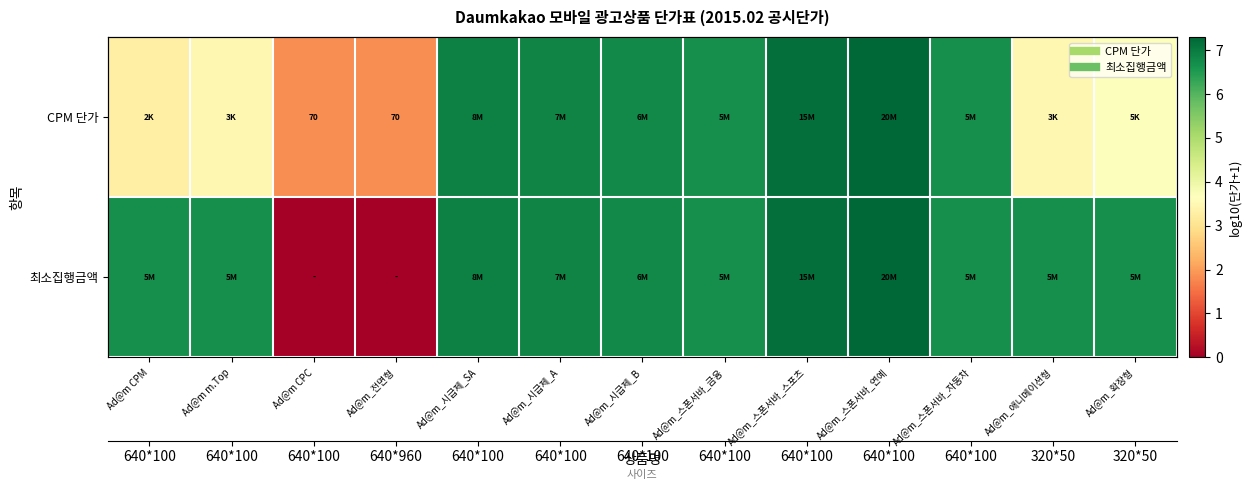

Is the value of CPM 단가 at Ad@m_전면형 greater than the value of 최소집행금액 at Ad@m_시급제_A?

No